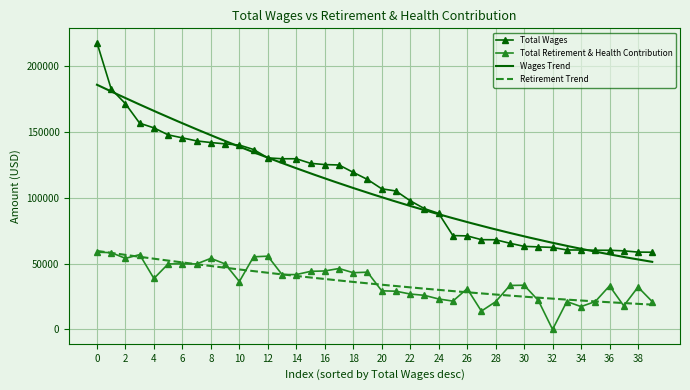

True or false: Total Wages and Total Retirement & Health Contribution cross at least once.

False